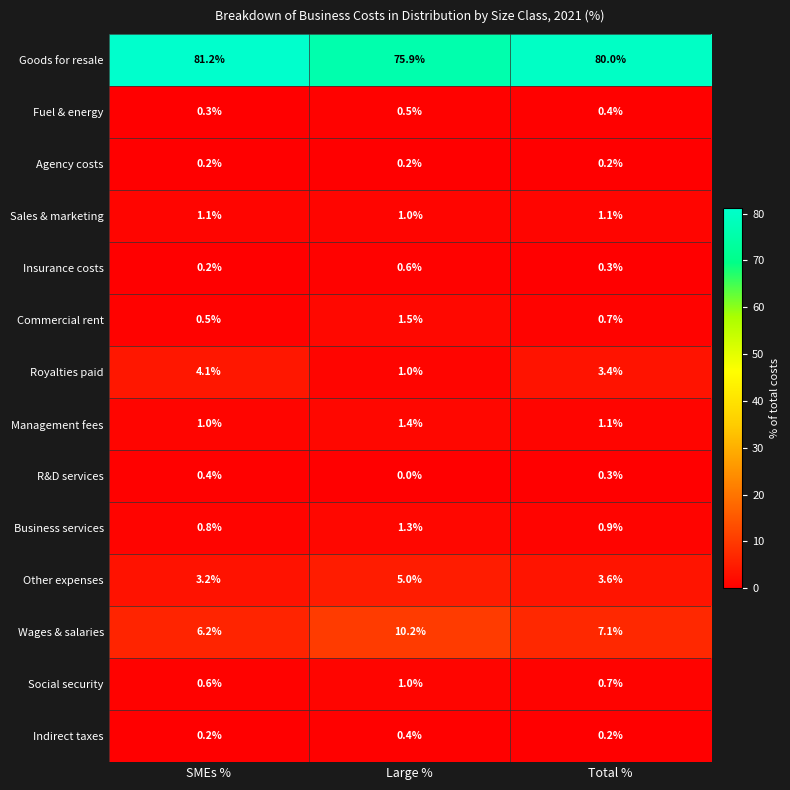

The Commercial rent series shows 1.5 at Large %. True or false?

True